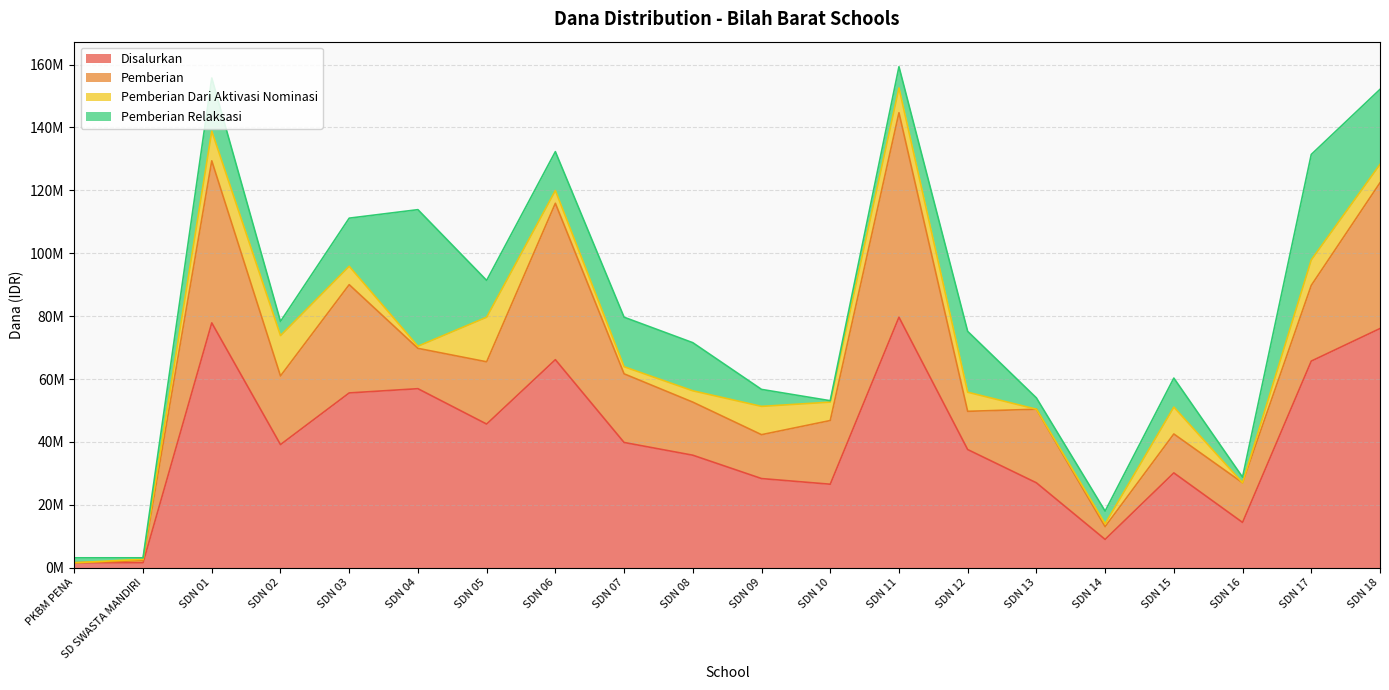

How many lines are shown in the chart?

4